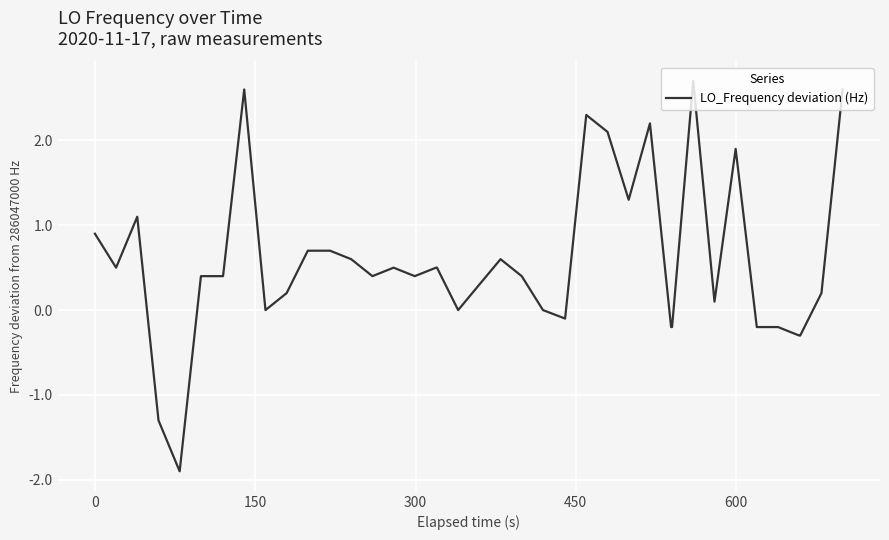

What is the maximum value shown in the chart?

2.7